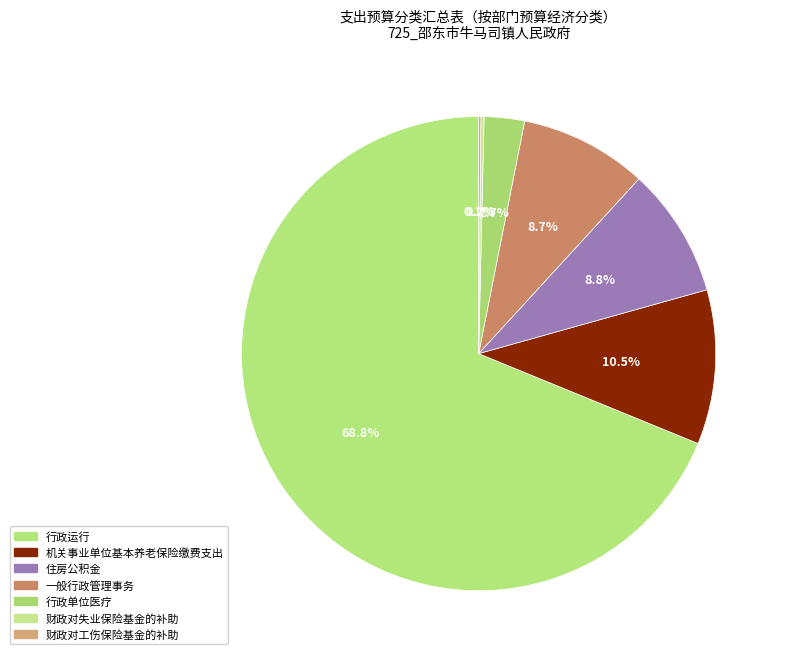

Between 行政运行 and 一般行政管理事务, which is larger?

行政运行